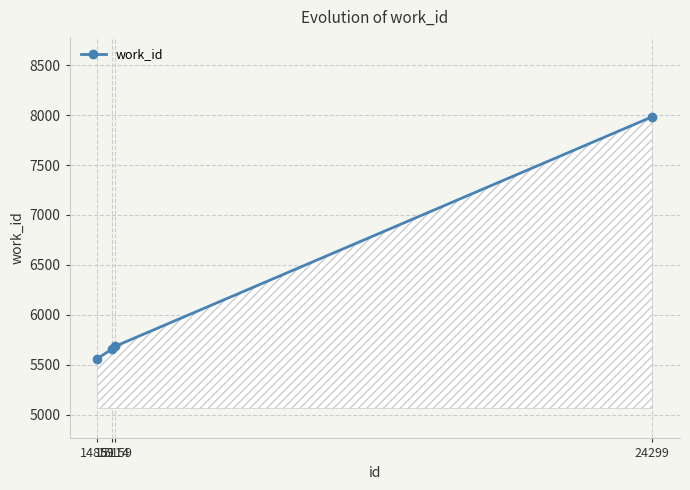

Reading right to left, transcribe all the data shown in this chart.

7984	5683	5658	5561